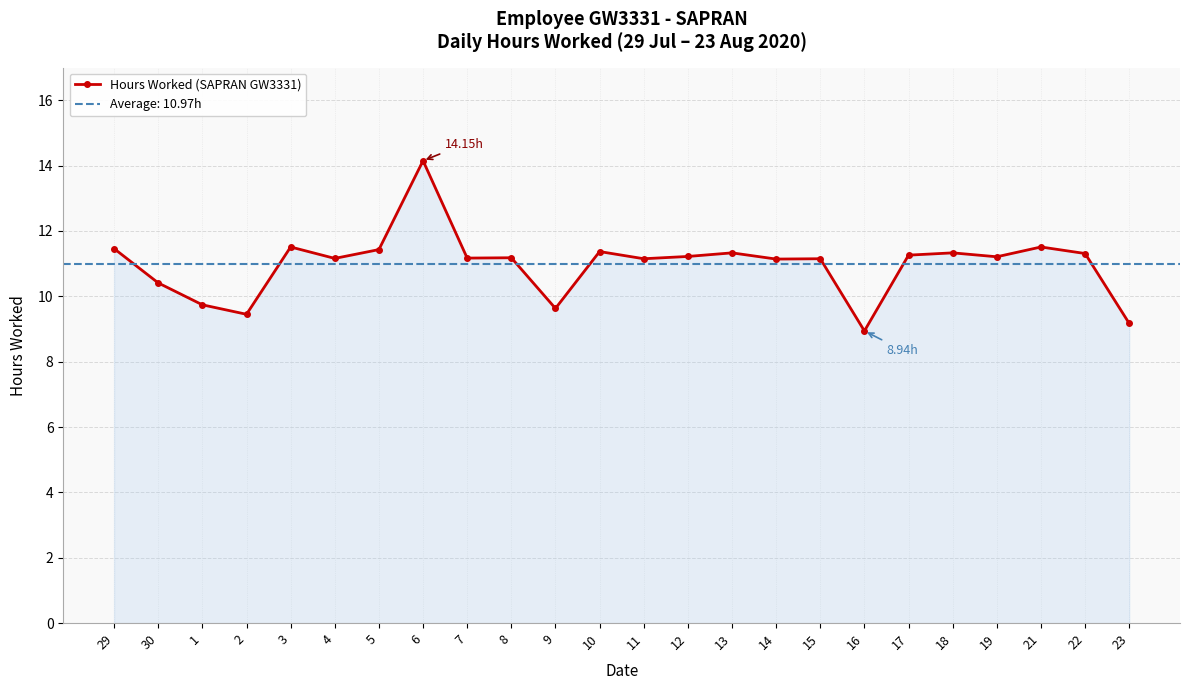

Count the number of data series in this chart.

1